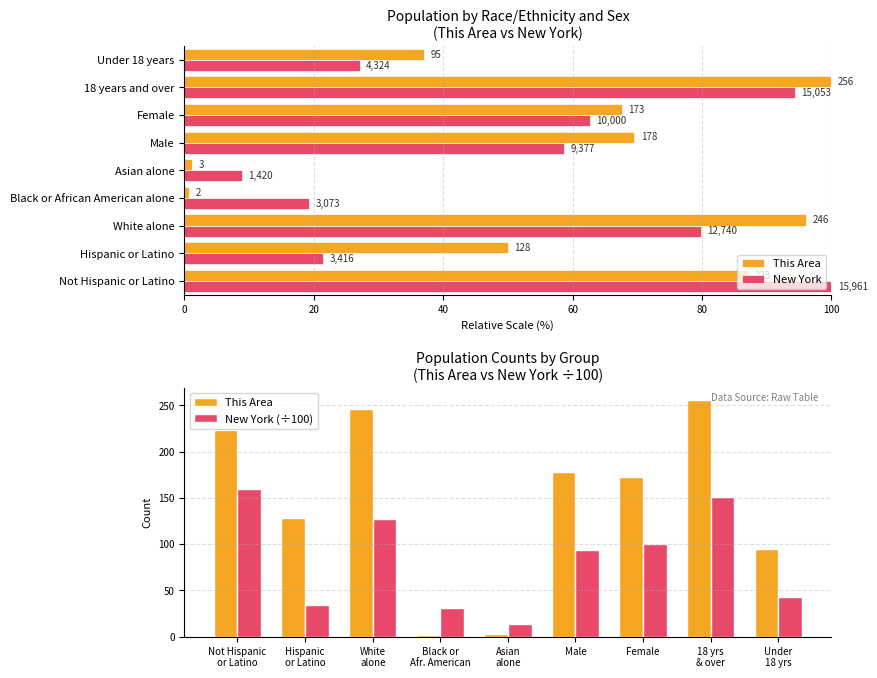

Which series changed the most between 100 and 7?

This Area